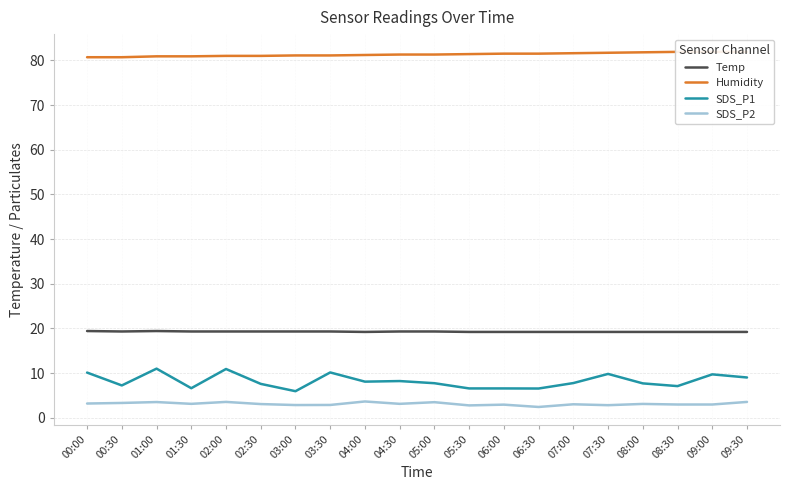

What is the average value of the SDS_P1 series?

8.2